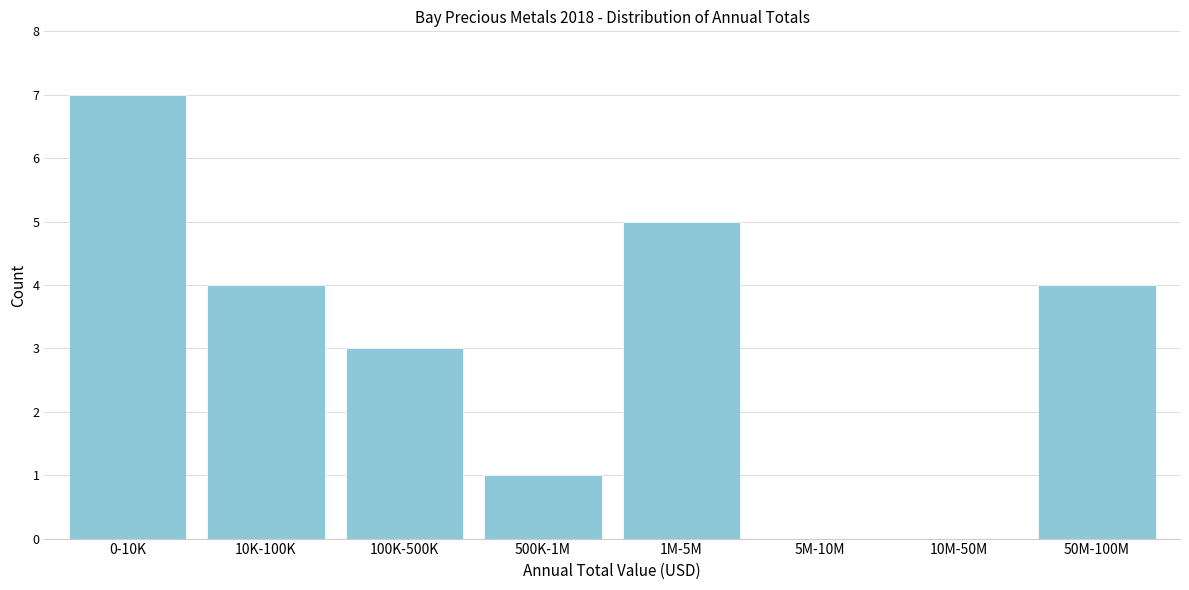

Reading left to right, what are all the values shown in this chart?

0-10K=7	10K-100K=4	100K-500K=3	500K-1M=1	1M-5M=5	5M-10M=0	10M-50M=0	50M-100M=4